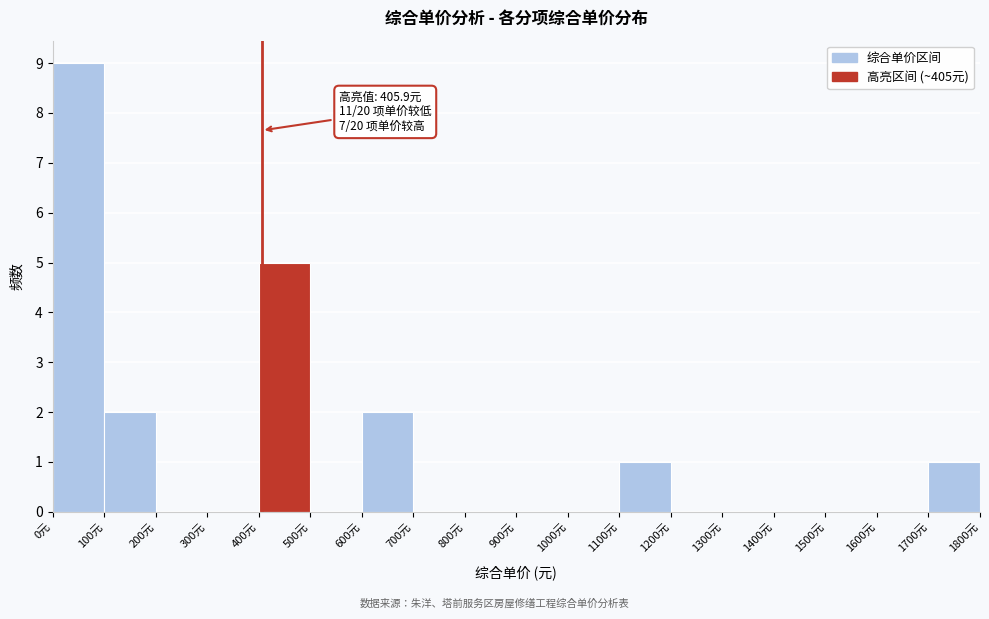

Over which range of the x-axis is the bar tallest?

0 to 100